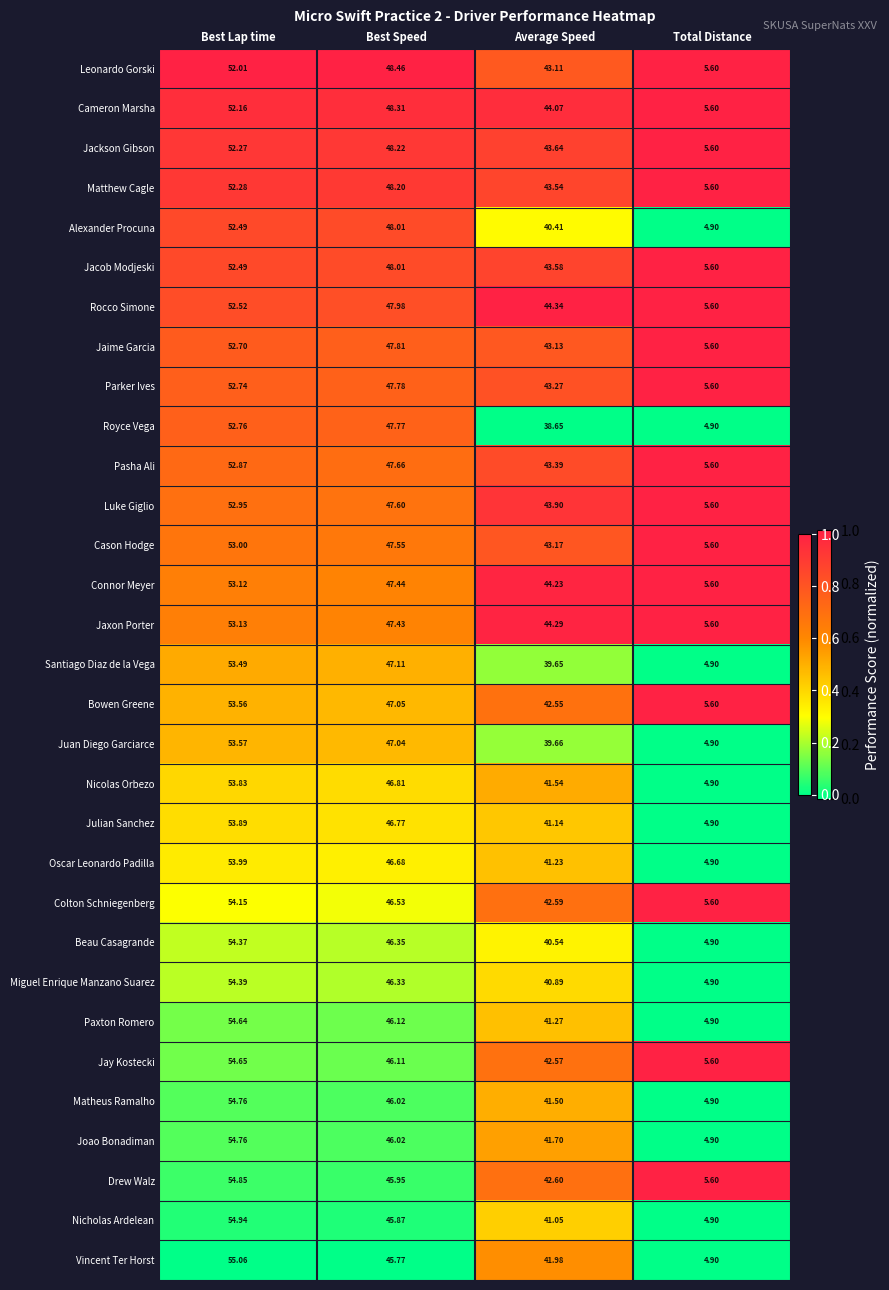

Which series changed the most between Best Speed and Total Distance?

Alexander Procuna